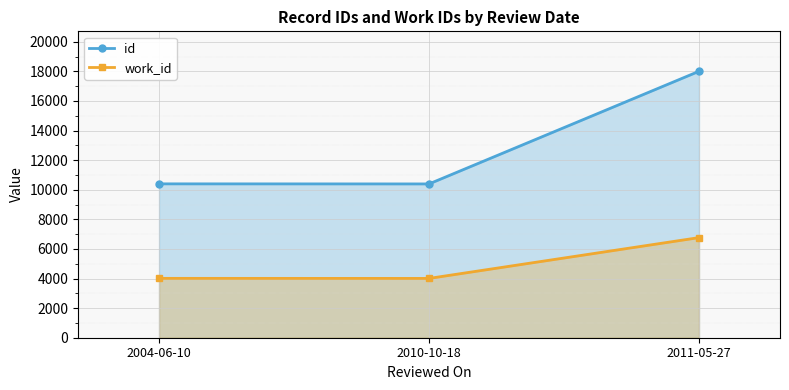

At which category is the sum across all series the highest?

2011-05-27